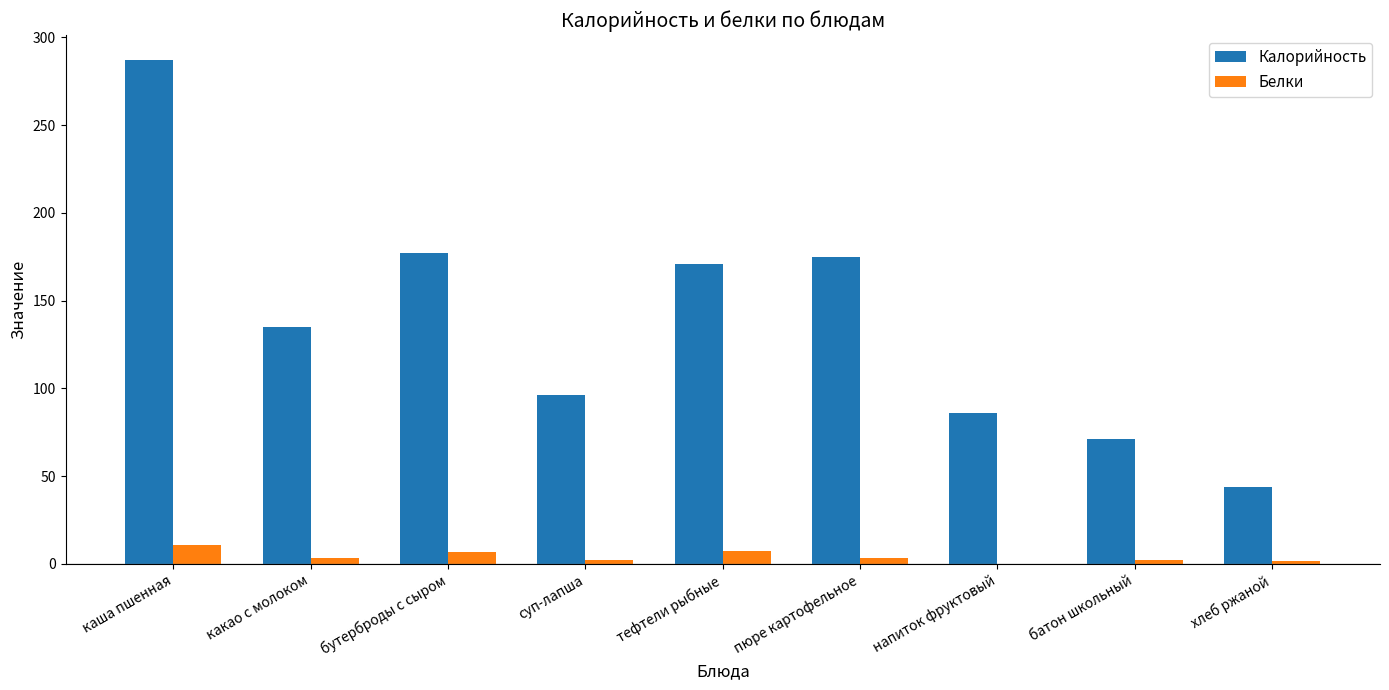

Which category has the highest value in the Калорийность series?

каша пшенная